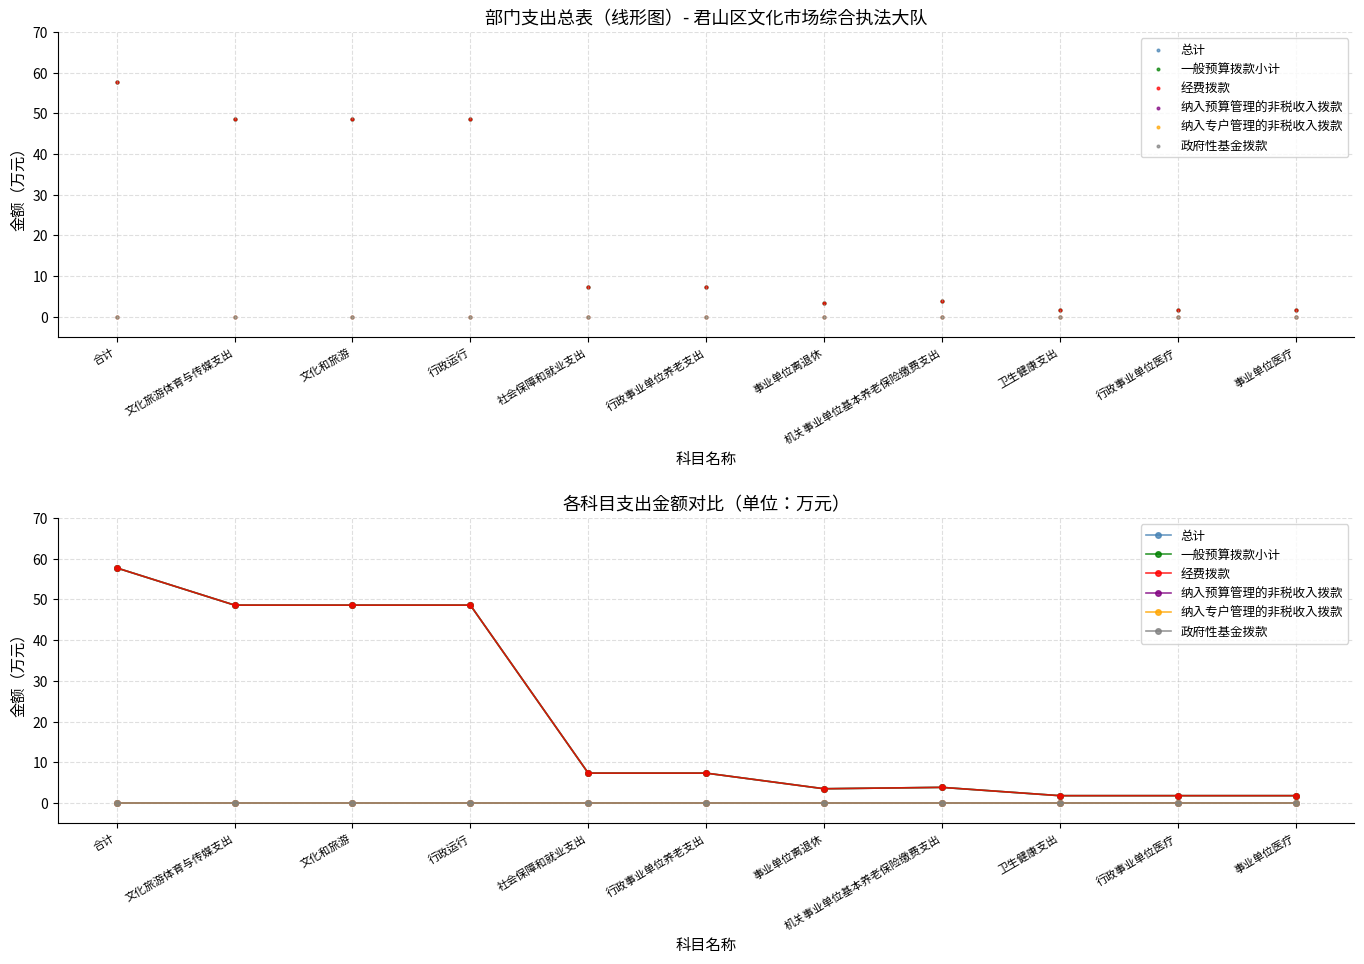

What are all the series names shown in the legend?

总计, 一般预算拨款小计, 经费拨款, 纳入预算管理的非税收入拨款, 纳入专户管理的非税收入拨款, 政府性基金拨款